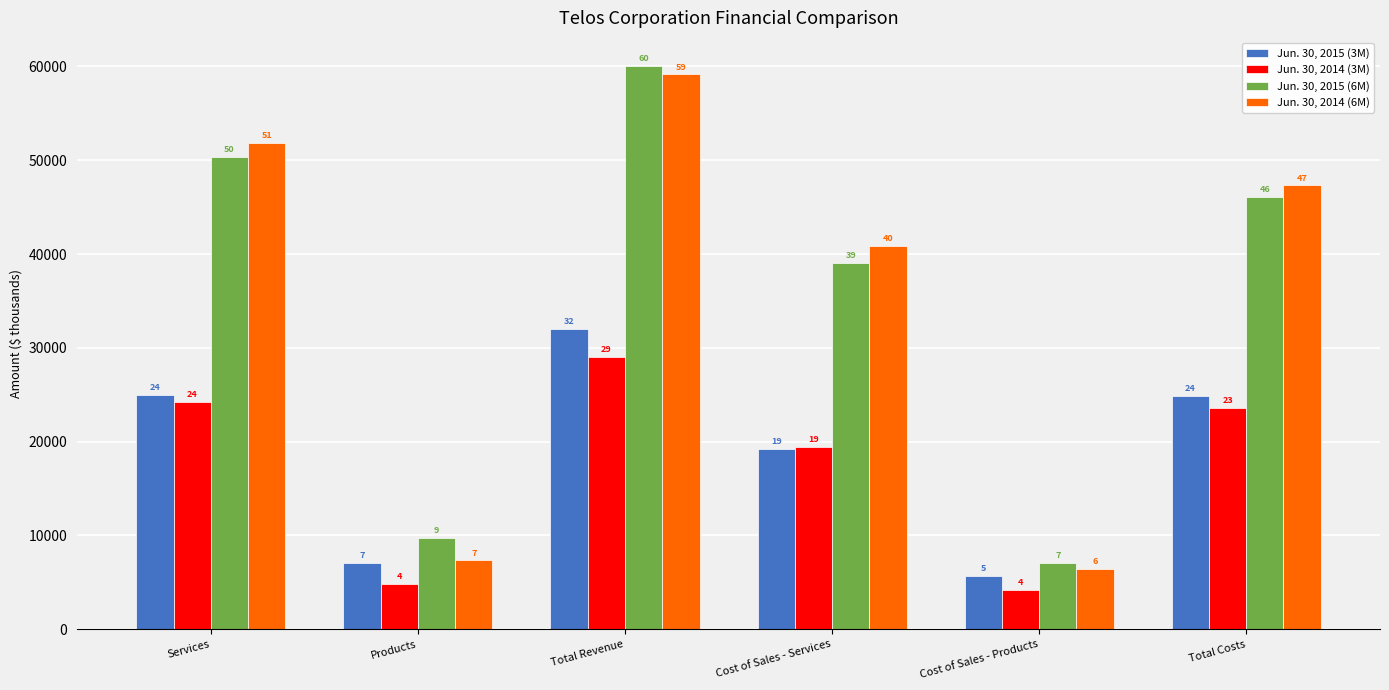

What are all the series names shown in the legend?

Jun. 30, 2015 (3M), Jun. 30, 2014 (3M), Jun. 30, 2015 (6M), Jun. 30, 2014 (6M)